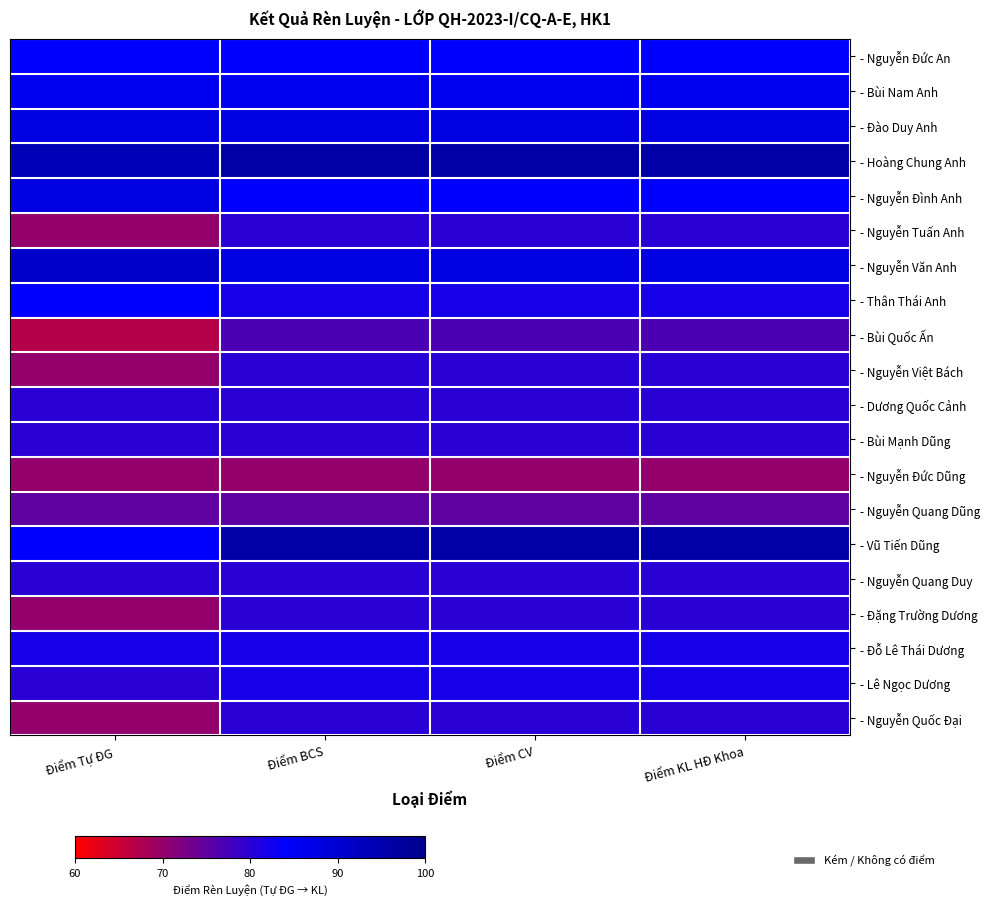

Which has a higher value, Điểm KL HĐ Khoa or Điểm CV?

Điểm KL HĐ Khoa